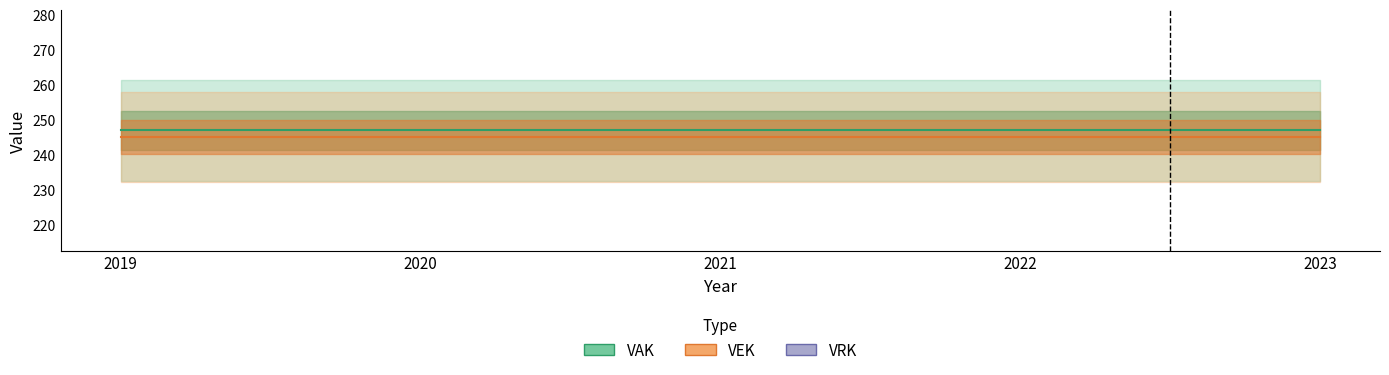

At which category is the sum across all series the highest?

2019